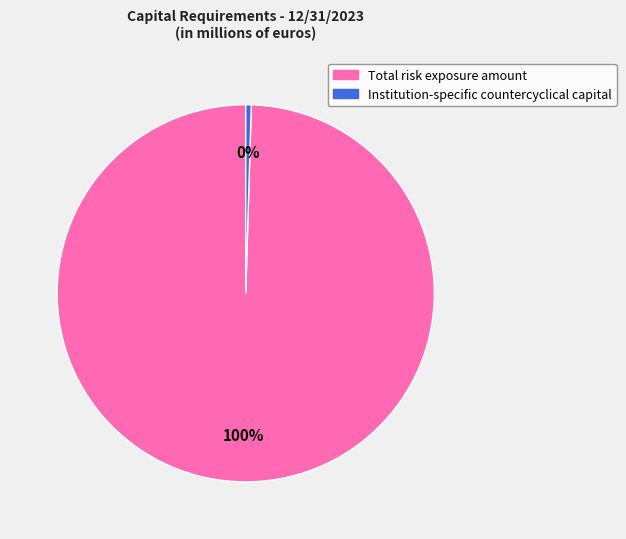

Do Institution-specific countercyclical capital and Total risk exposure amount together represent more than half of the pie?

Yes